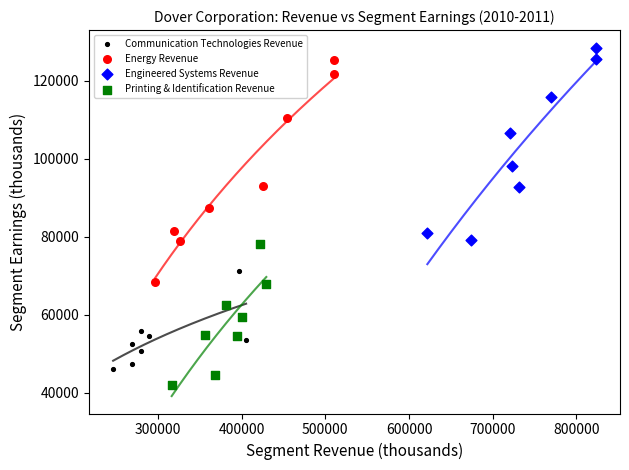

Which series contains the lowest Y value?

Printing & Identification Revenue